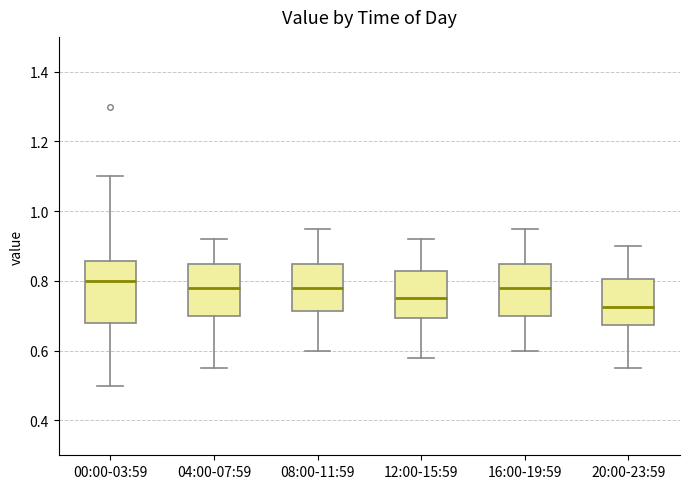

Reading left to right, transcribe this box plot: for each box, give where its median line is, the range the box spans, and where its two whiskers end, as read against the y-axis. The values are not printed on the chart, so give them approximately, as read against the axis.

00:00-03:59: median 0.80, box 0.68 to 0.86, whiskers 0.50 to 1.10
04:00-07:59: median 0.78, box 0.70 to 0.86, whiskers 0.56 to 0.92
08:00-11:59: median 0.78, box 0.72 to 0.86, whiskers 0.60 to 0.96
12:00-15:59: median 0.76, box 0.70 to 0.82, whiskers 0.58 to 0.92
16:00-19:59: median 0.78, box 0.70 to 0.86, whiskers 0.60 to 0.96
20:00-23:59: median 0.72, box 0.68 to 0.80, whiskers 0.56 to 0.90